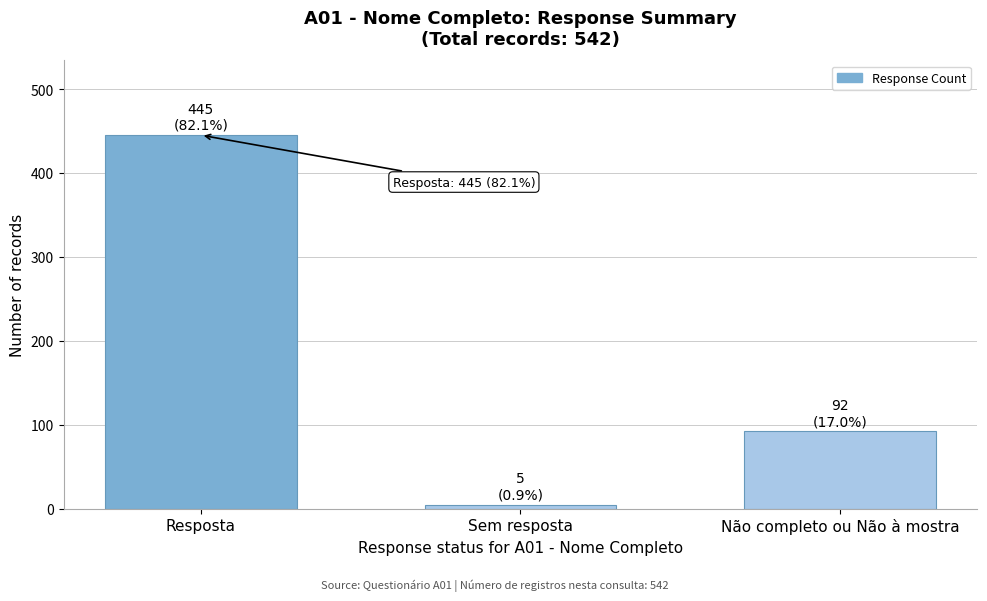

Reading left to right, extract all data points from this chart.

445	5	92